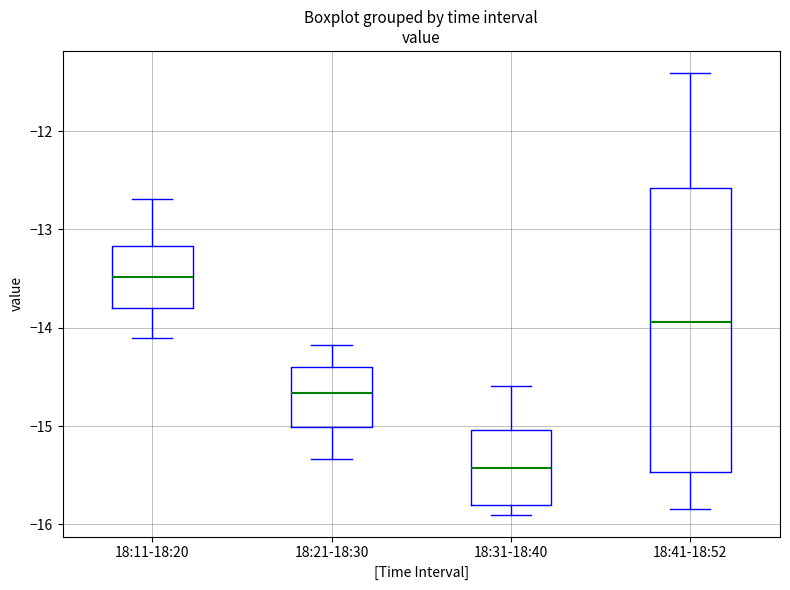

Which box has the lowest median line?

18:31-18:40